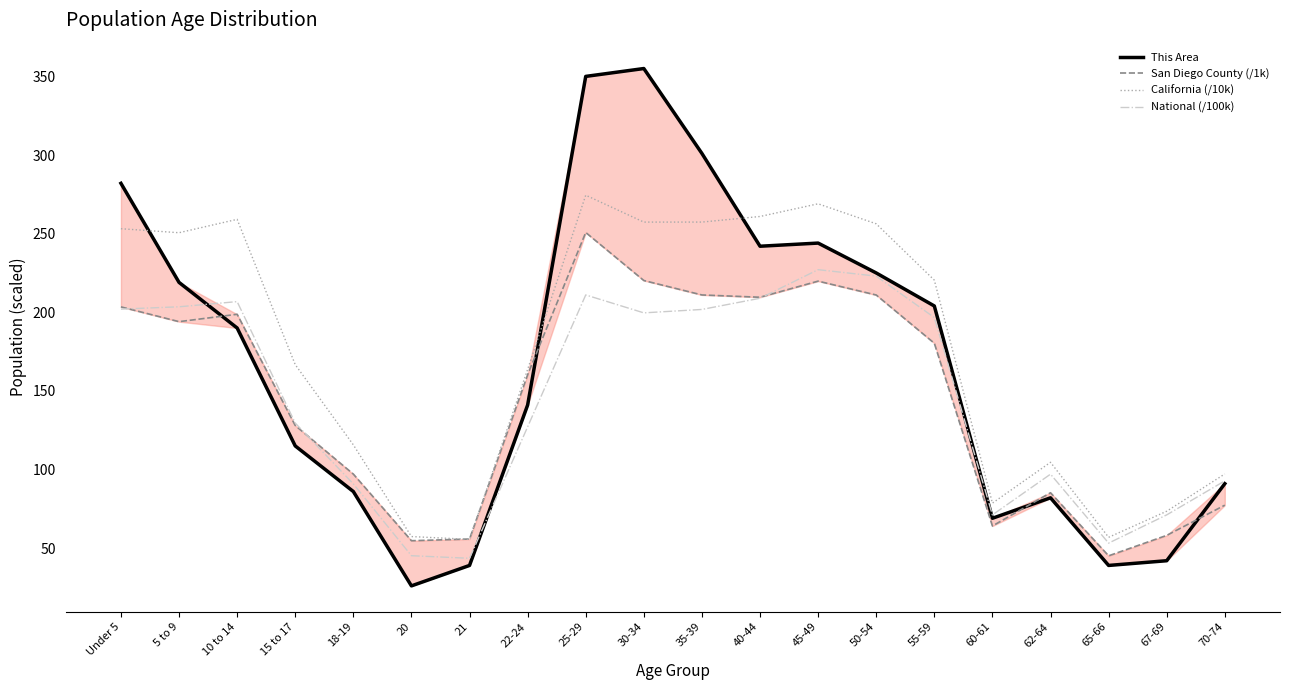

Is it true that California (/10k) equals 456.4 at 45-49?

False